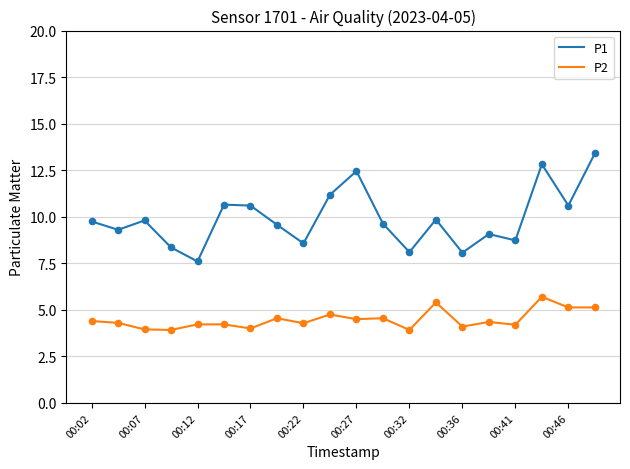

Which series has the widest spread of values?

P1